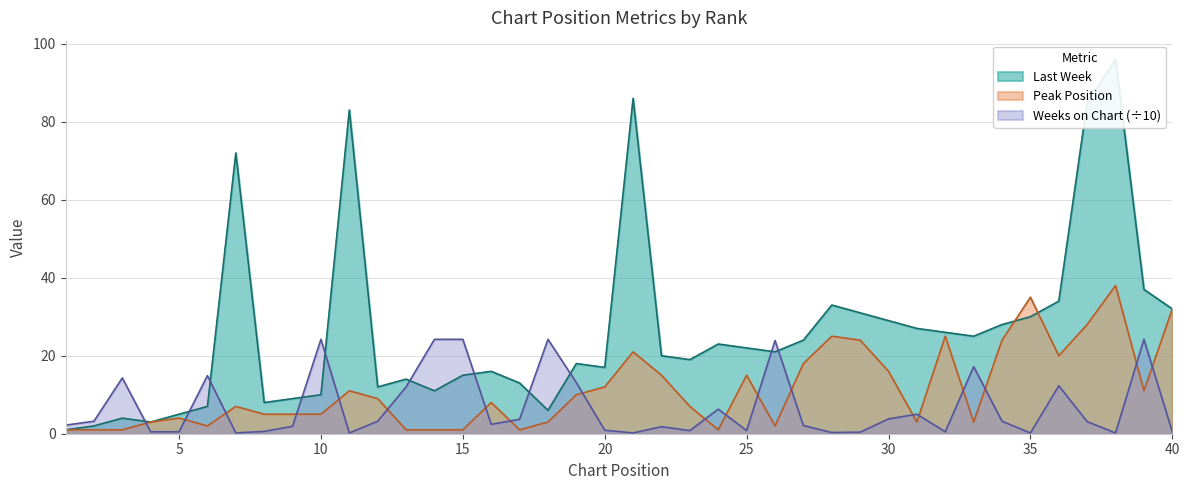

Which has a higher value, 32 or 13?

32